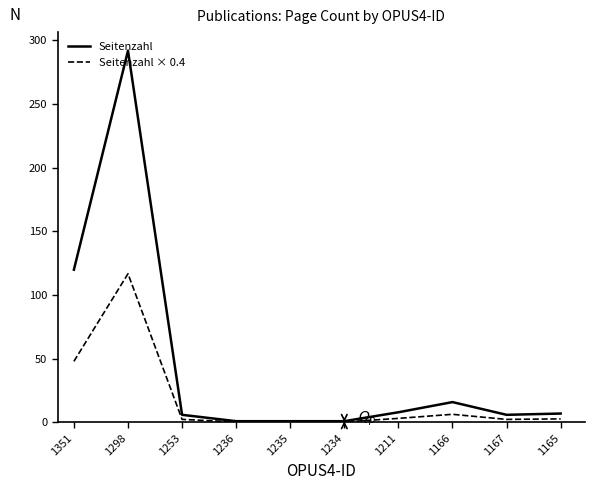

What is the total value across all series at 1298?

408.8